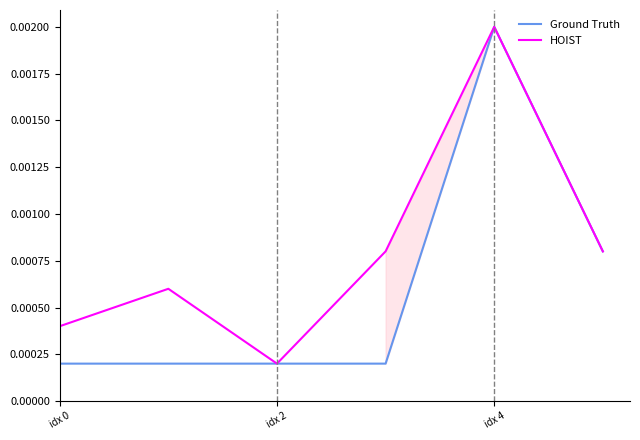

True or false: Ground Truth and HOIST cross at least once.

False